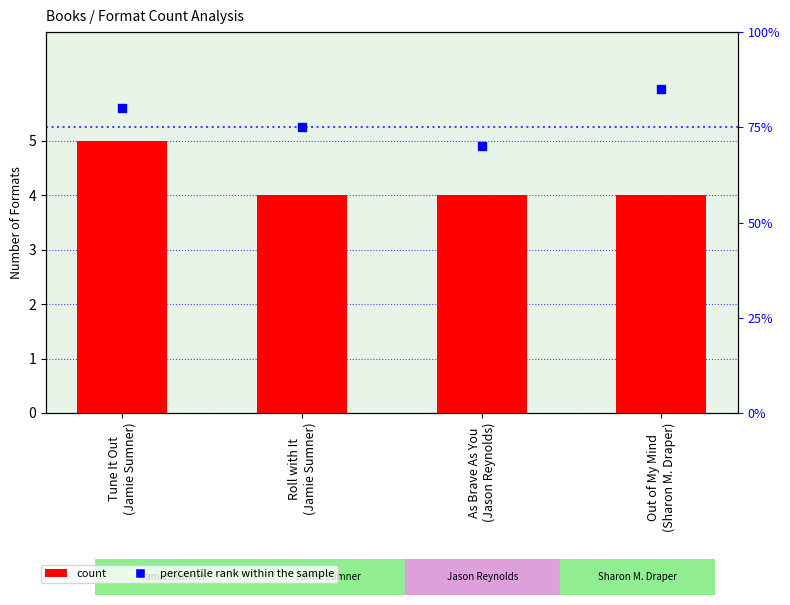

At how many categories does at least one series exceed 45?

4